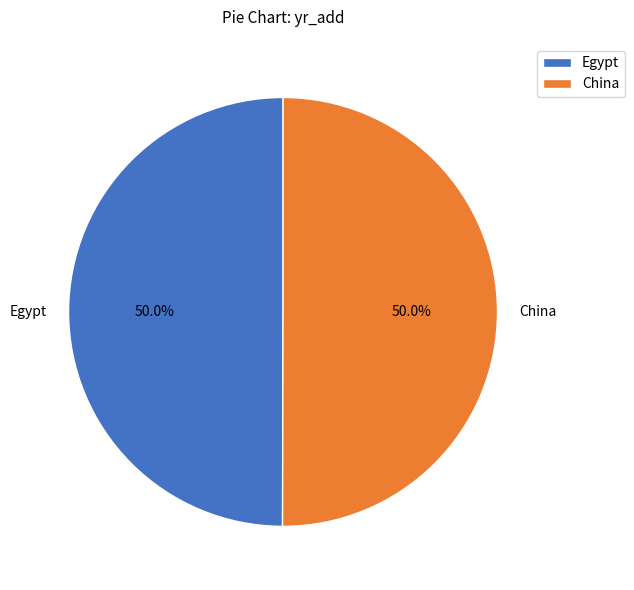

What percentage do China and Egypt together represent?

100.0%